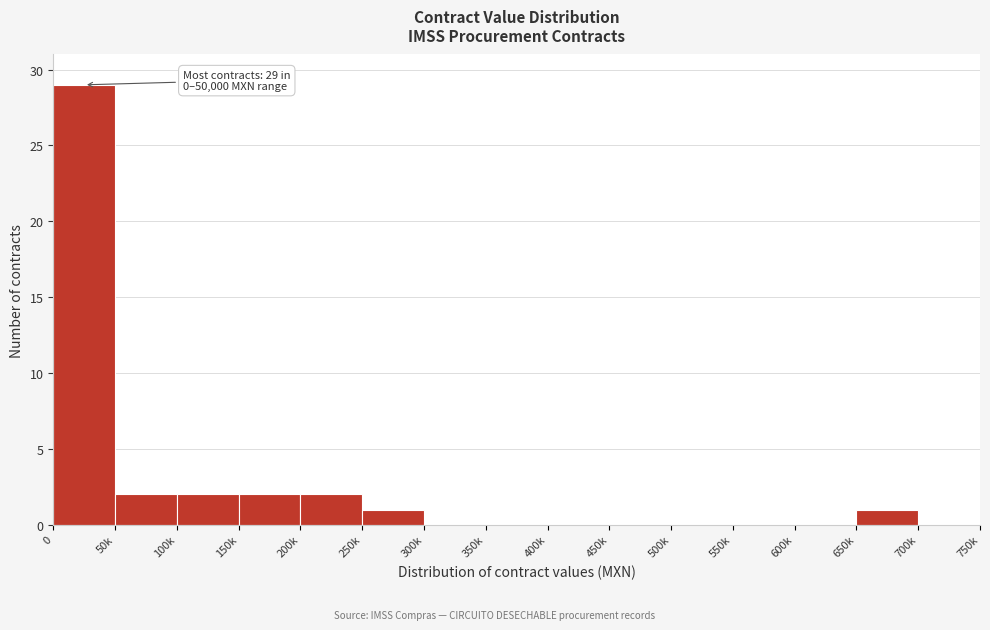

Reading left to right, what are all the values shown in this chart?

0=29	50k=2	100k=2	150k=2	200k=2	250k=1	300k=0	350k=0	400k=0	450k=0	500k=0	550k=0	600k=0	650k=1	700k=0